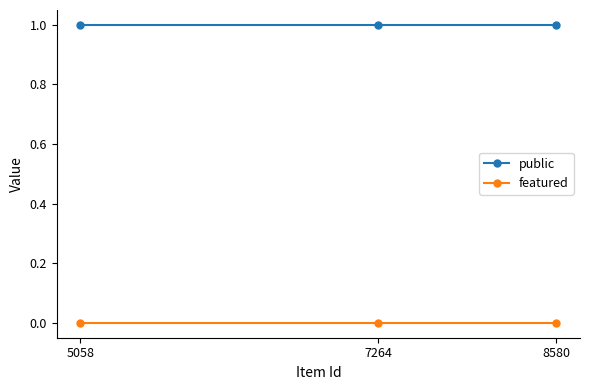

How many lines are shown in the chart?

2